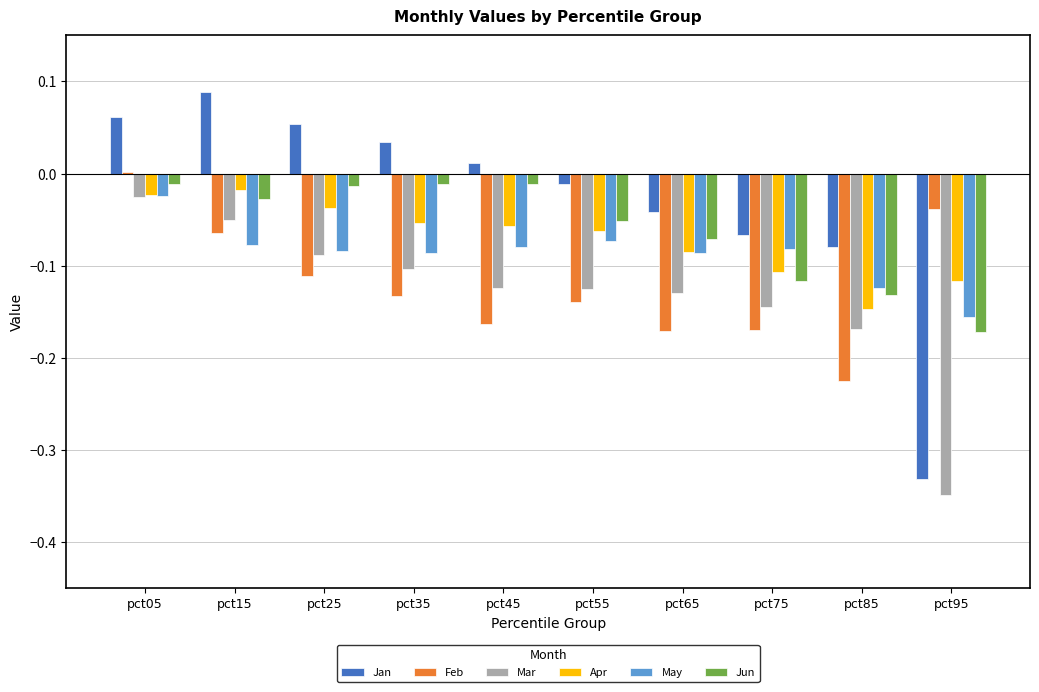

Between pct45 and pct65, which series saw the biggest shift?

Jun